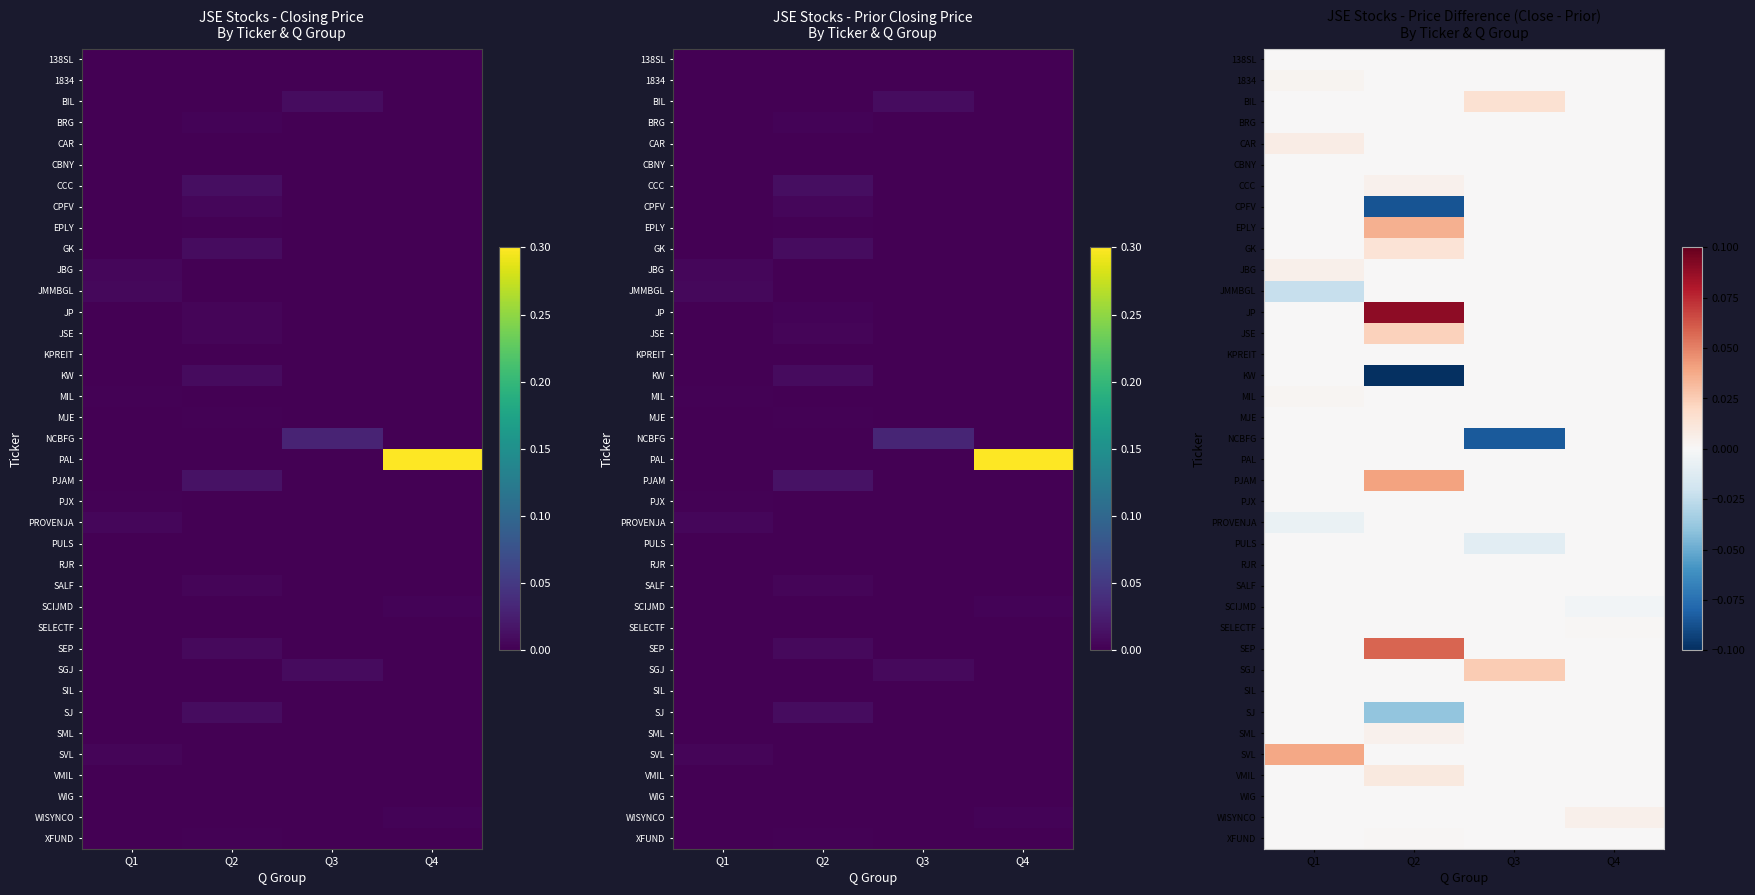

What is the smallest value displayed?

-0.1